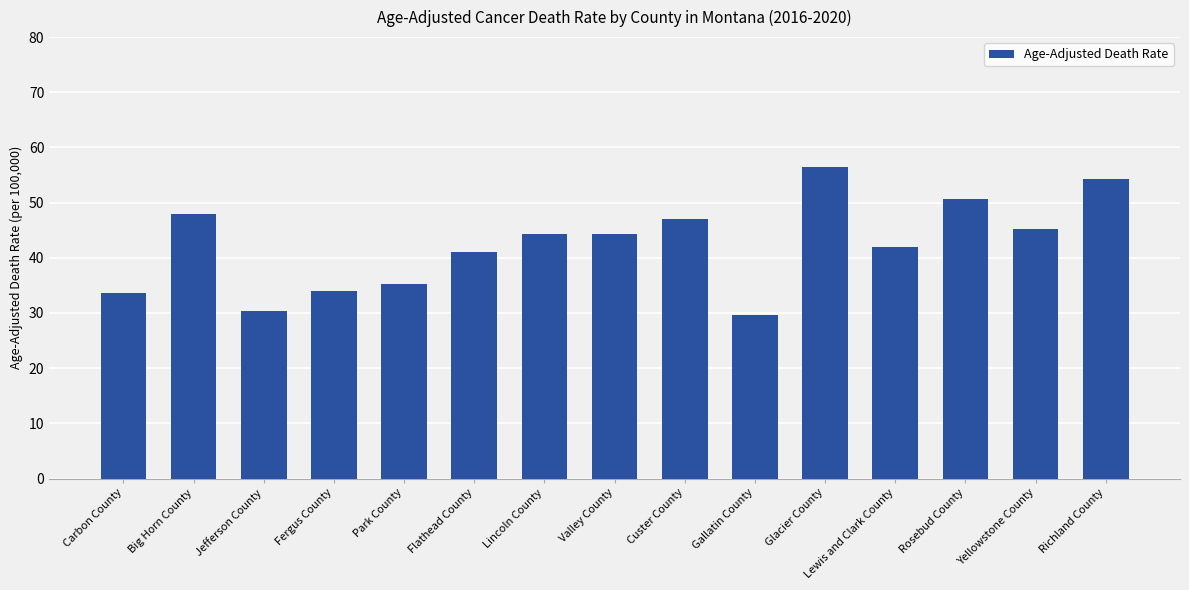

Approximately how many times larger is the value at Custer County compared to Carbon County?

1.4